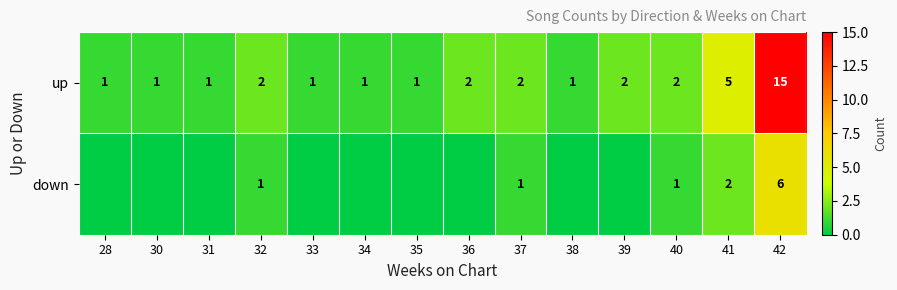

Is the value of down at 32 greater than the value of up at 37?

No